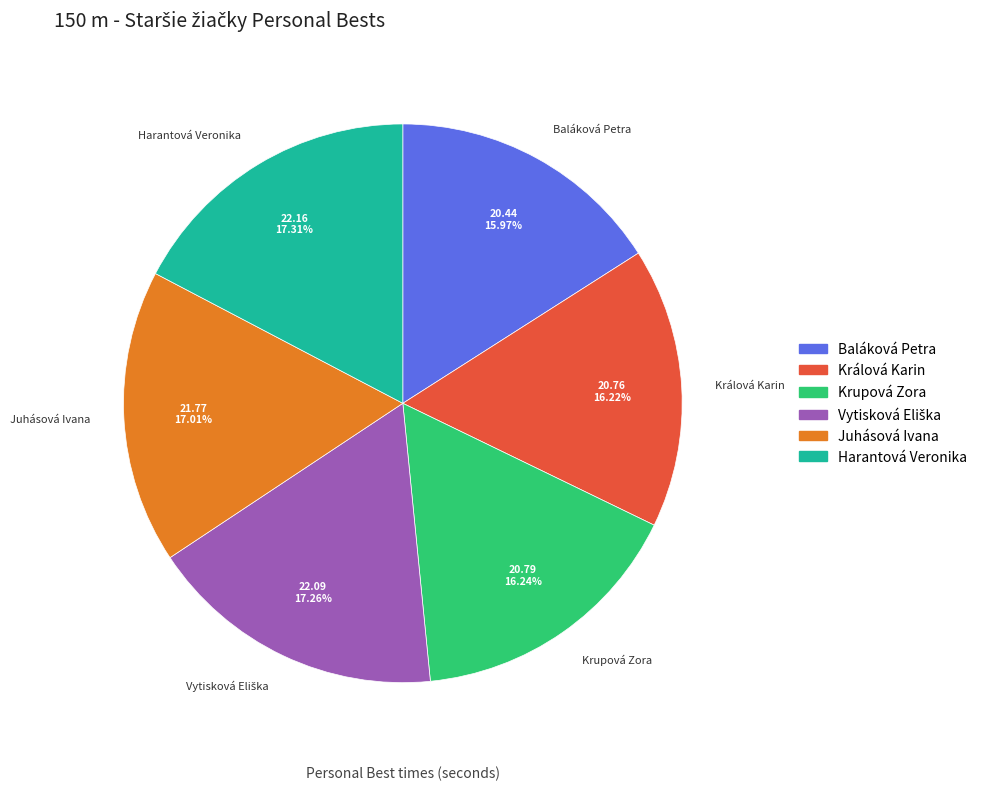

To the nearest percent, what is the average slice percentage?

17%